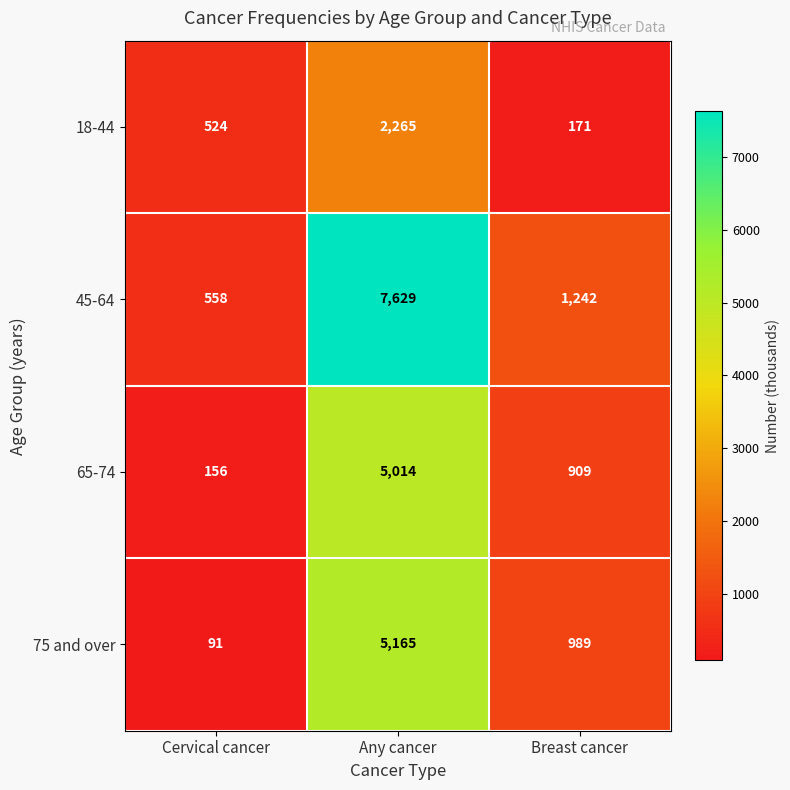

Reading right to left, what are all the values shown in this chart?

18-44: Breast cancer=171	Any cancer=2265	Cervical cancer=524
45-64: Breast cancer=1242	Any cancer=7629	Cervical cancer=558
65-74: Breast cancer=909	Any cancer=5014	Cervical cancer=156
75 and over: Breast cancer=989	Any cancer=5165	Cervical cancer=91